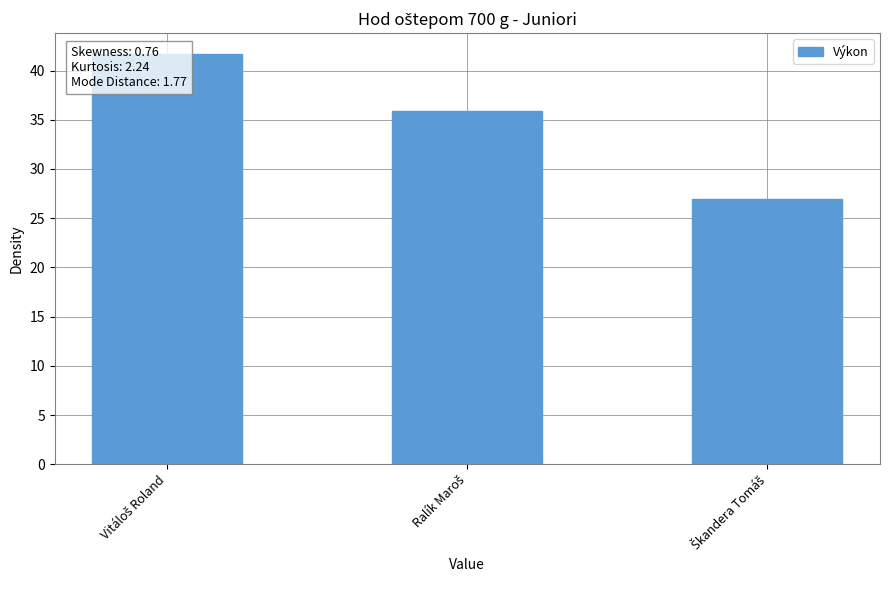

What is the label of the 3rd bar from the left?

Škandera Tomáš